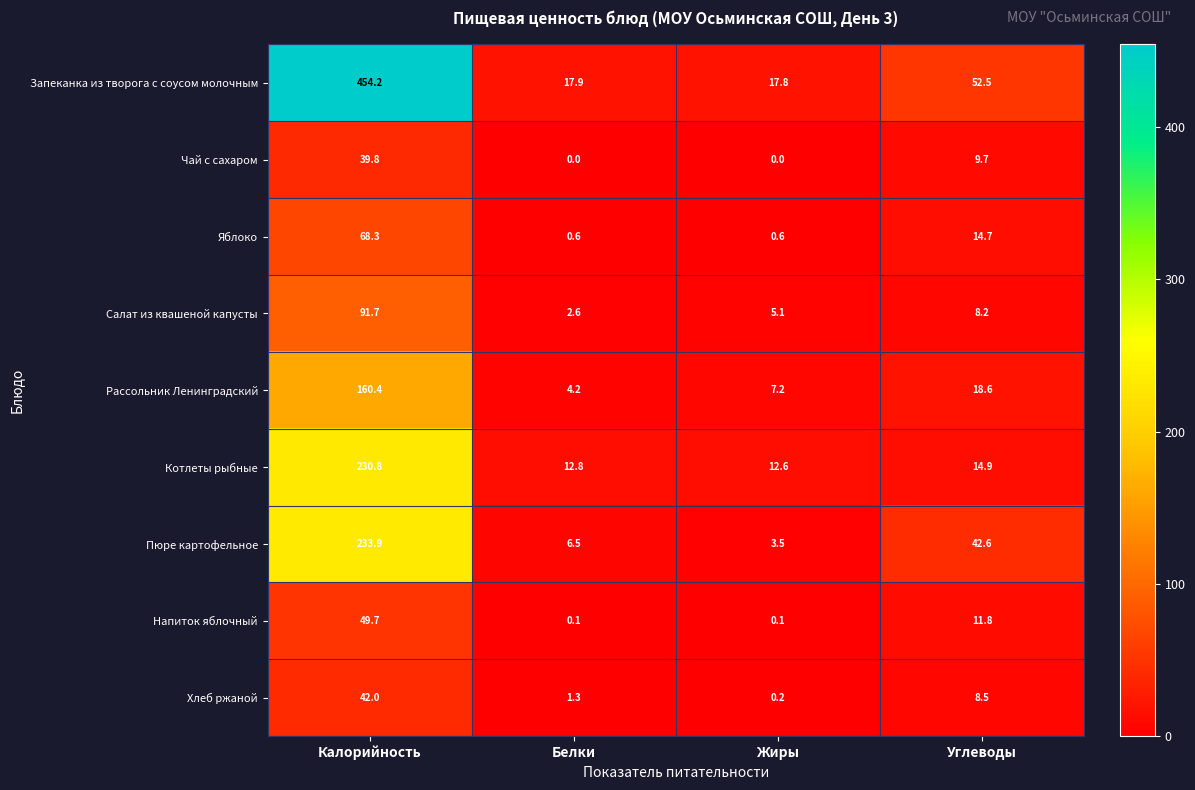

What is the average value of the Чай с сахаром series?

12.4